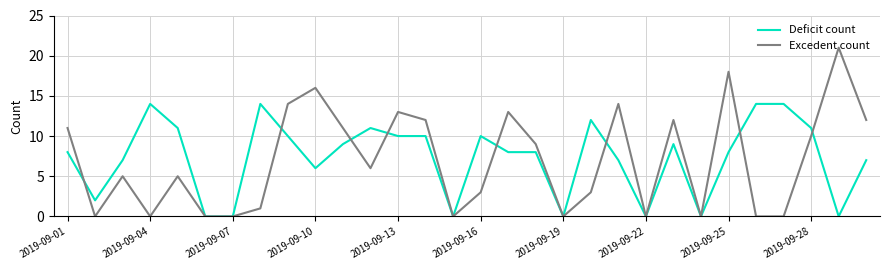

List the series in order of their peak value, highest first.

Excedent count, Deficit count